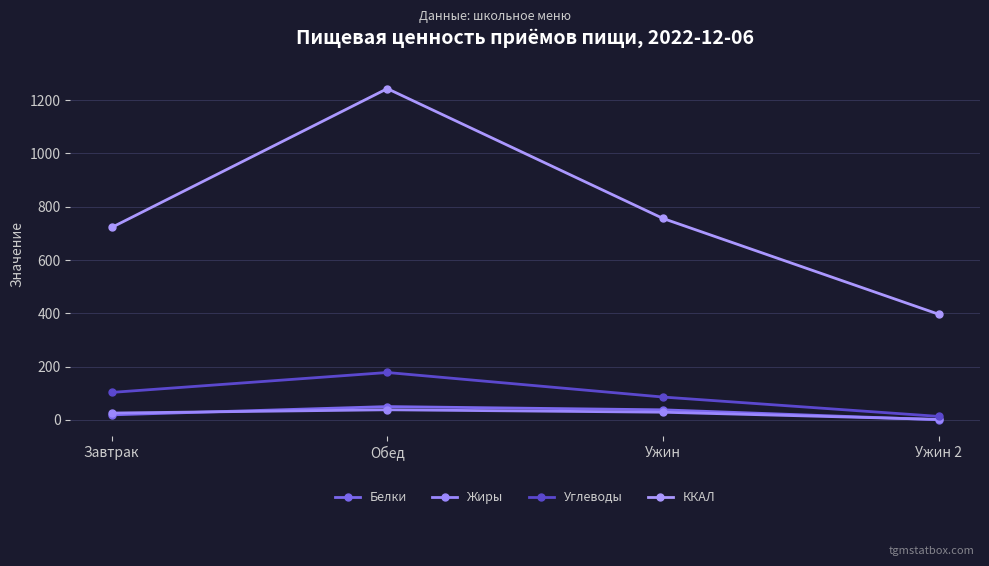

Reading left to right, list all the values displayed in this chart.

Белки: Завтрак=19.1	Обед=50.2	Ужин=38.0	Ужин 2=0.7
Жиры: Завтрак=25.9	Обед=38.1	Ужин=29.0	Ужин 2=2.1
Углеводы: Завтрак=103.3	Обед=178.0	Ужин=85.9	Ужин 2=13.3
ККАЛ: Завтрак=722.2	Обед=1243.1	Ужин=756.0	Ужин 2=396.7